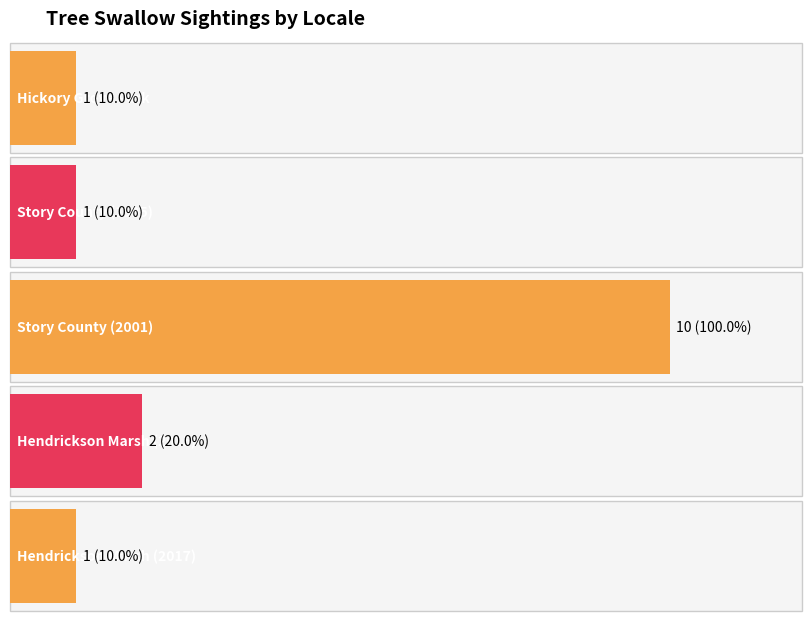

What is the ratio of the value at Hendrickson Marsh (2017) to the value at Hendrickson Marsh (2015)?

0.5